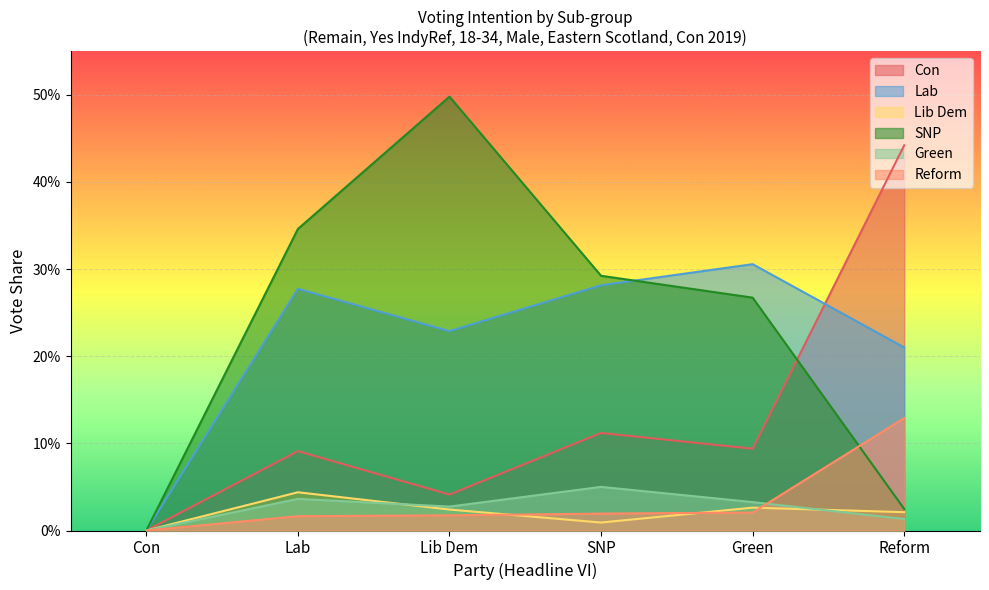

What is the maximum value for Con?

0.4